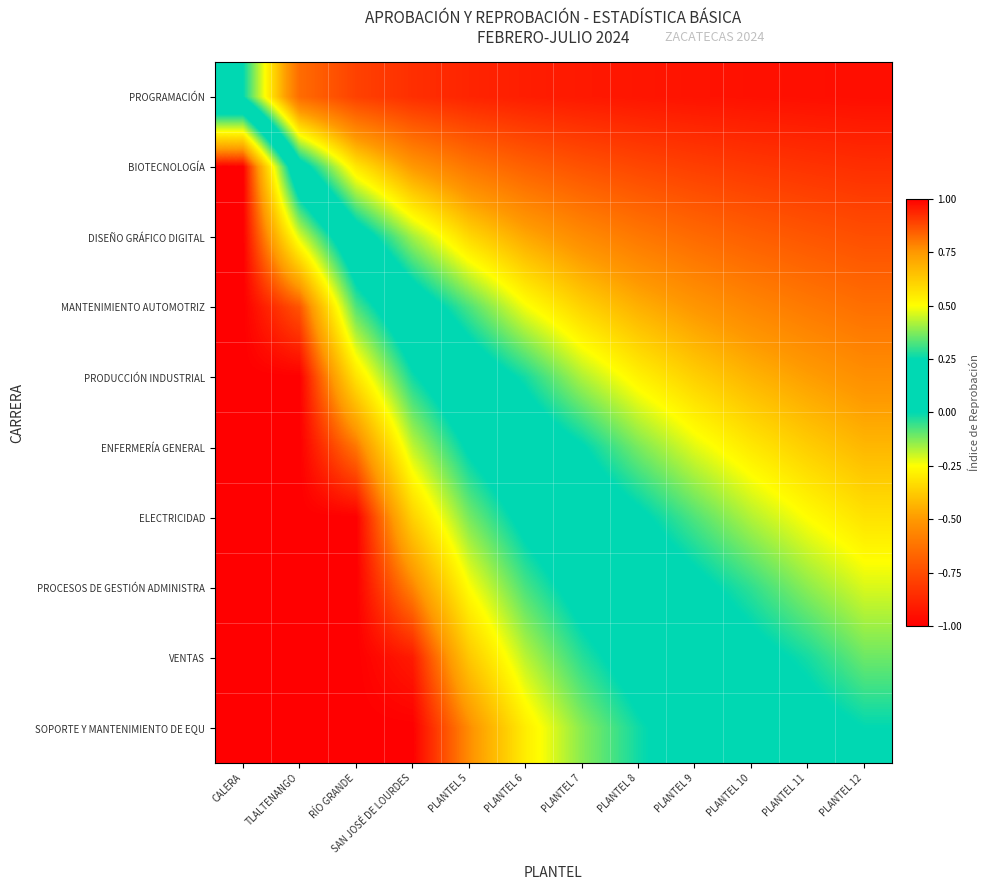

Count the number of categories in the chart.

12